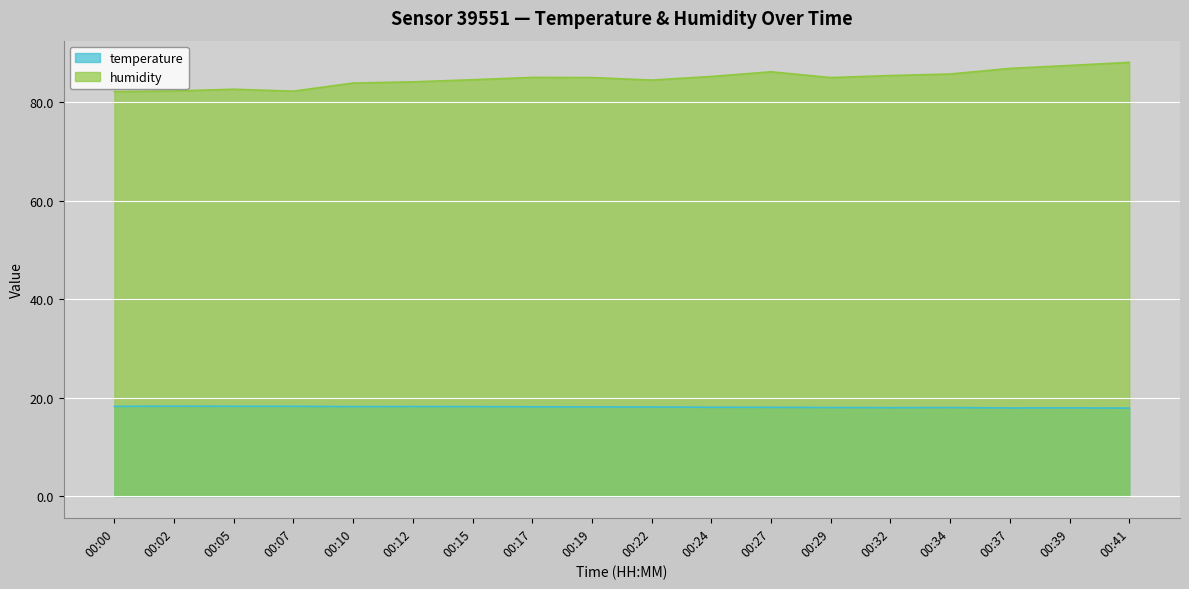

What is the minimum value for humidity?

82.2